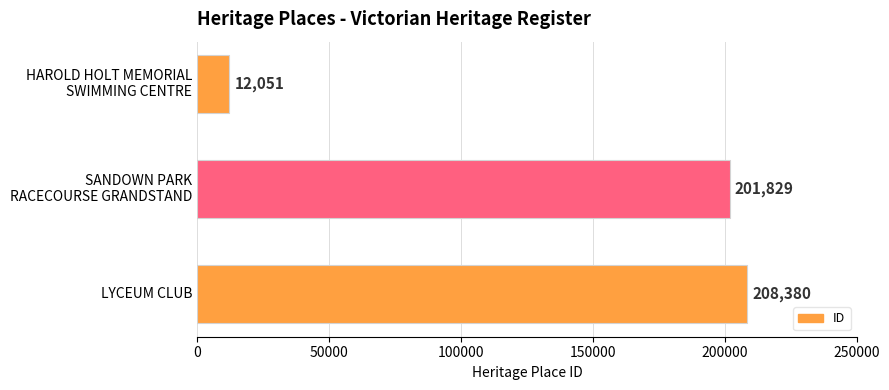

The chart shows a value of 208380 at LYCEUM CLUB. True or false?

True